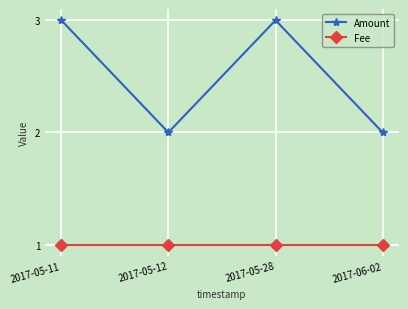

True or false: Fee and Amount intersect in this chart.

False